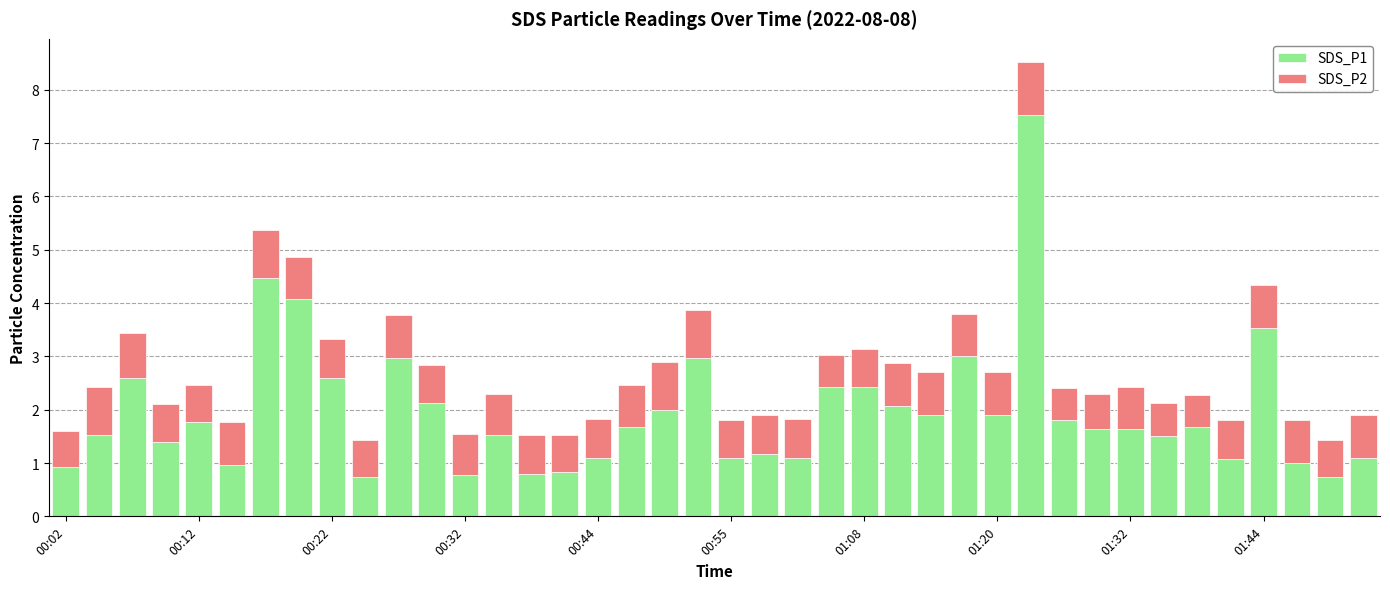

What is the difference between the maximum and minimum values in the SDS_P1 series?

6.8